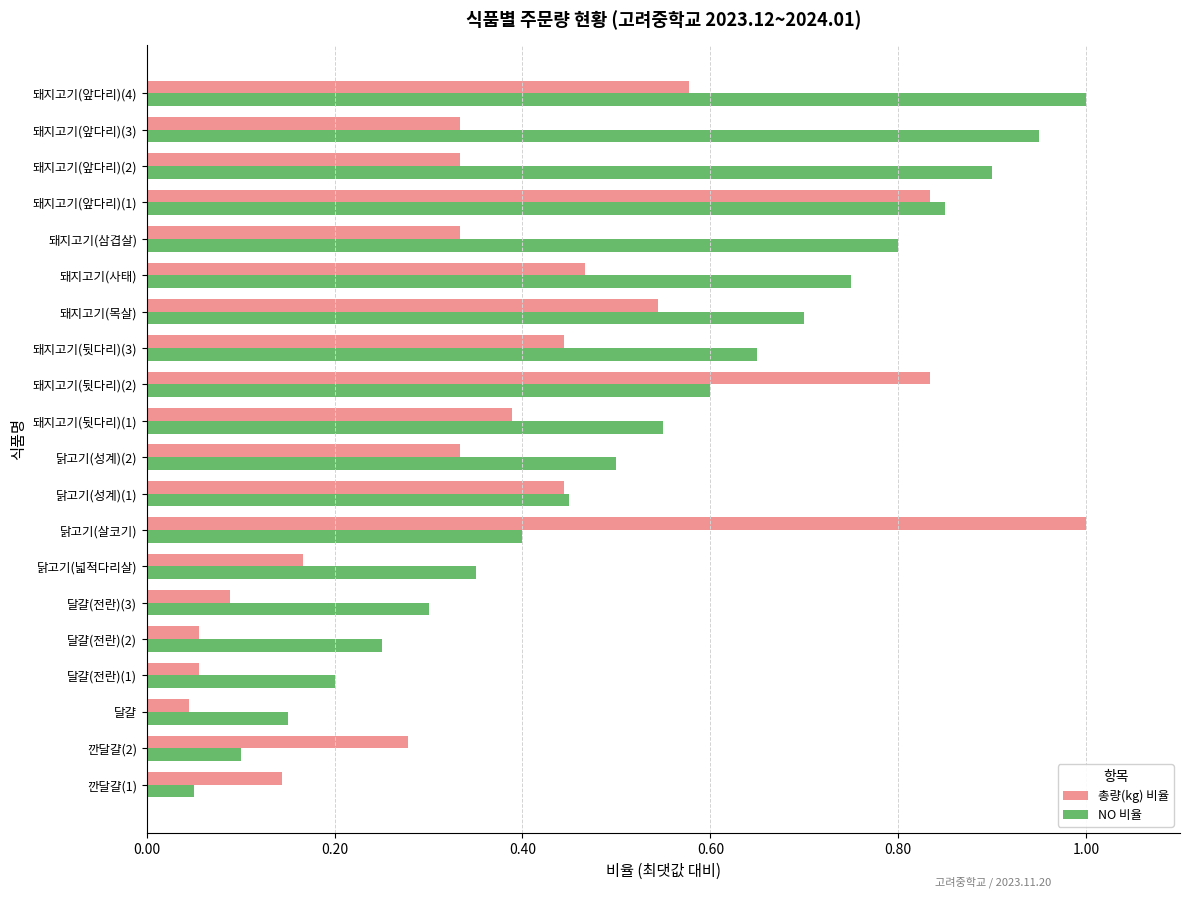

What is the maximum value for 총량(kg) 비율?

1.0